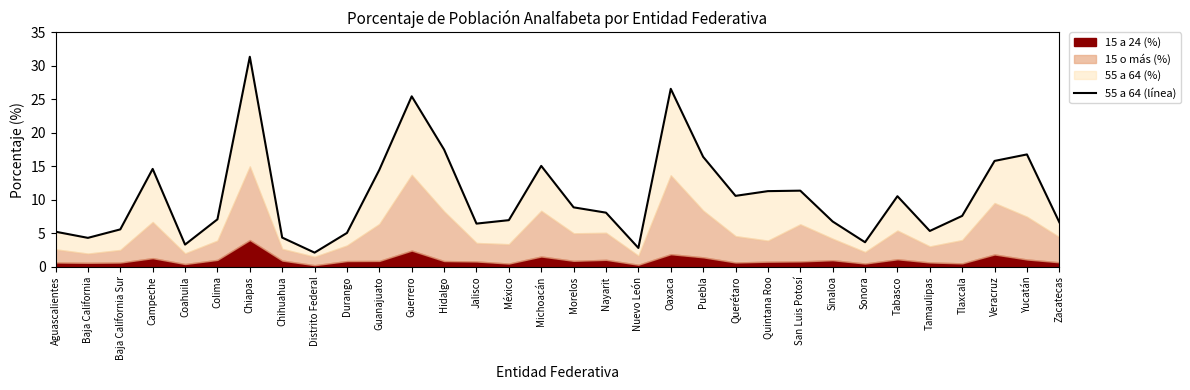

What is the difference between the second highest and second lowest values?

23.8